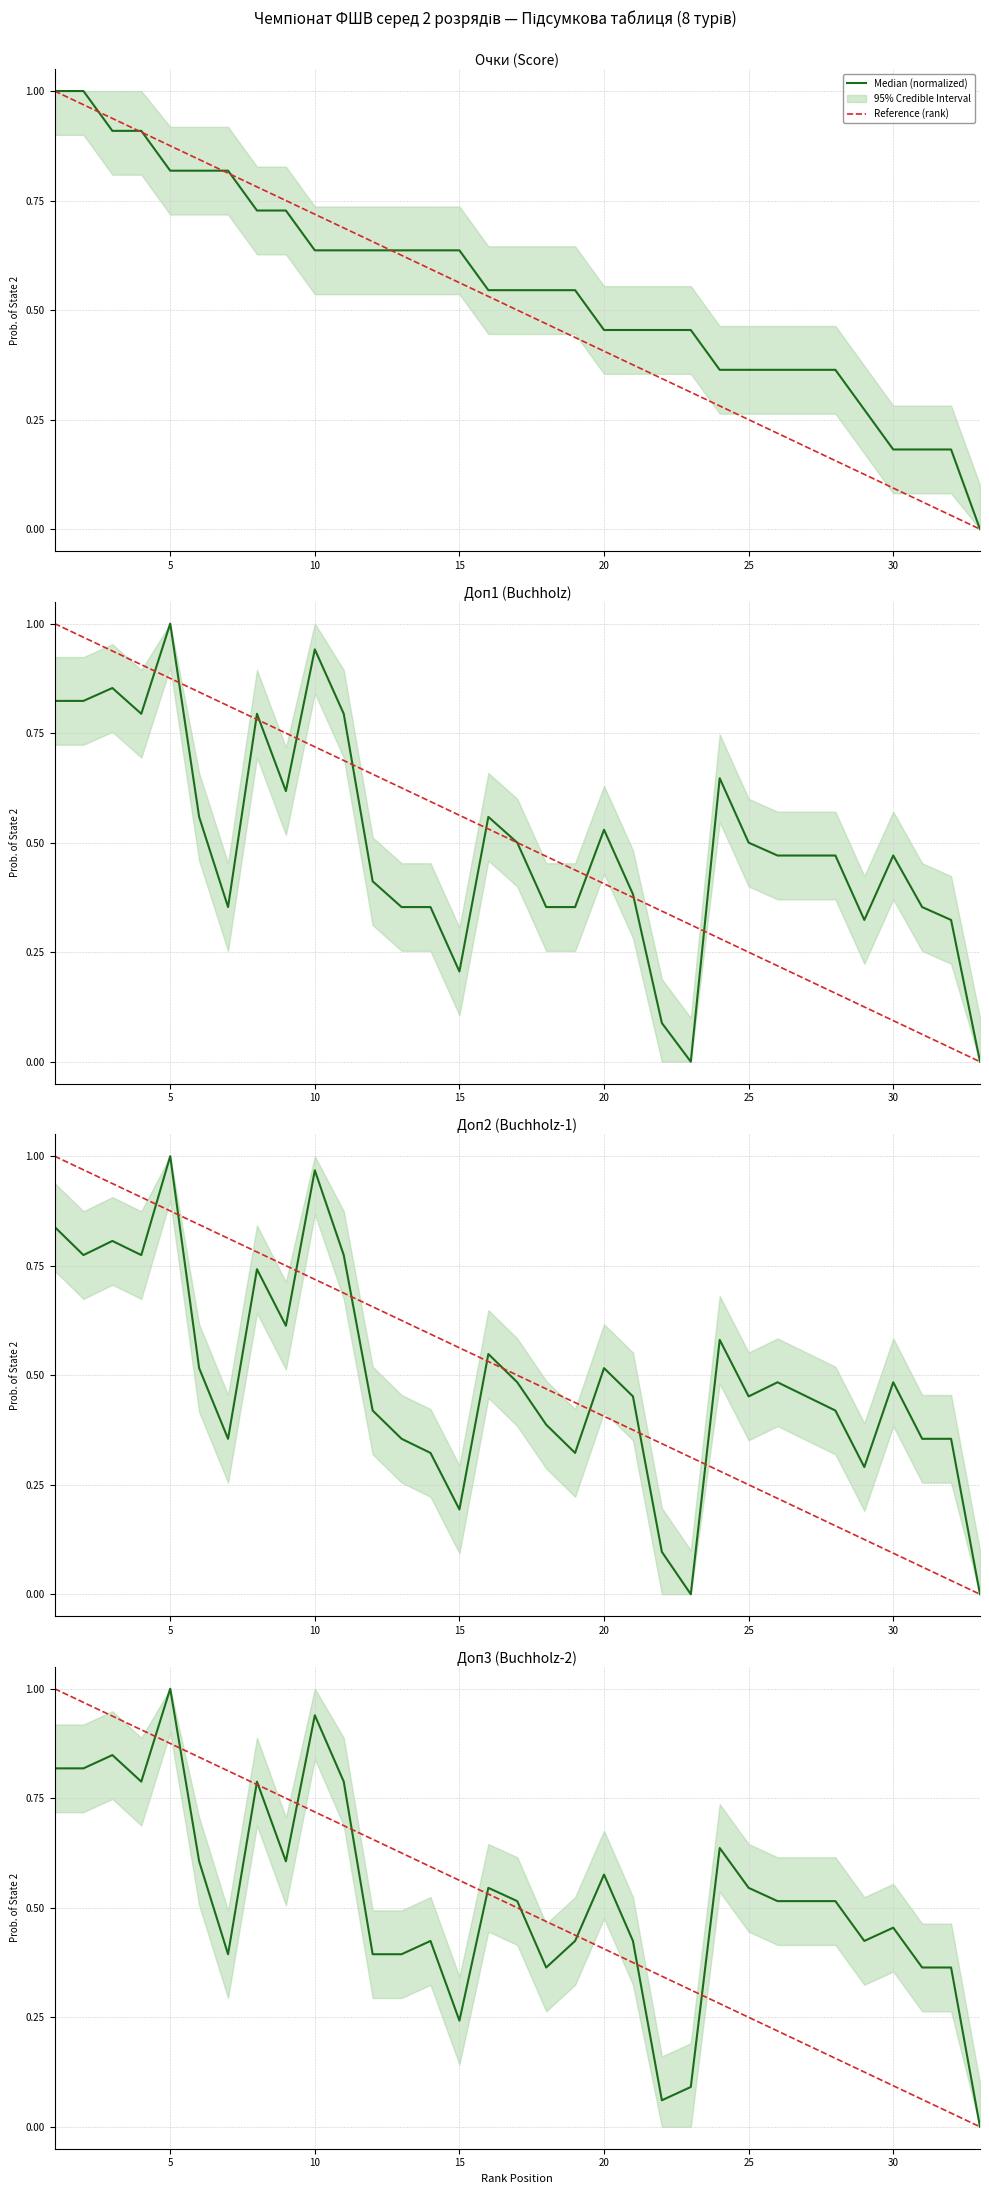

The value of Reference (rank) at 18 is 0.8. True or false?

False